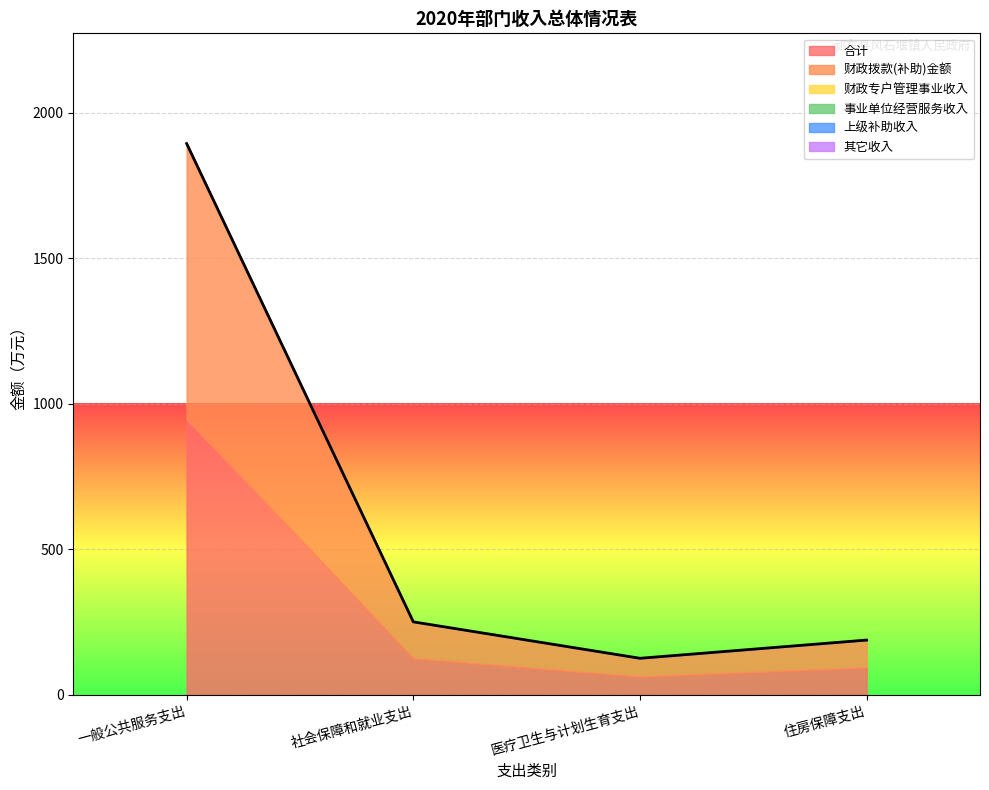

At how many categories does at least one series exceed 320?

1